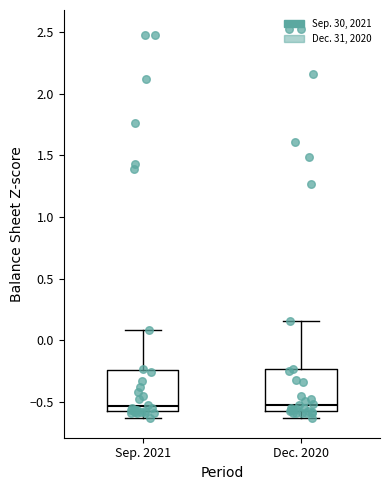

Reading left to right, read every box against the y-axis: the position of its median line, the range the box covers, and the ends of its whiskers. The values are not printed on the chart, so give them approximately, as read against the axis.

Sep. 2021: median -0.55, box -0.60 to -0.25, whiskers -0.65 to 0.10
Dec. 2020: median -0.50, box -0.60 to -0.25, whiskers -0.65 to 0.15